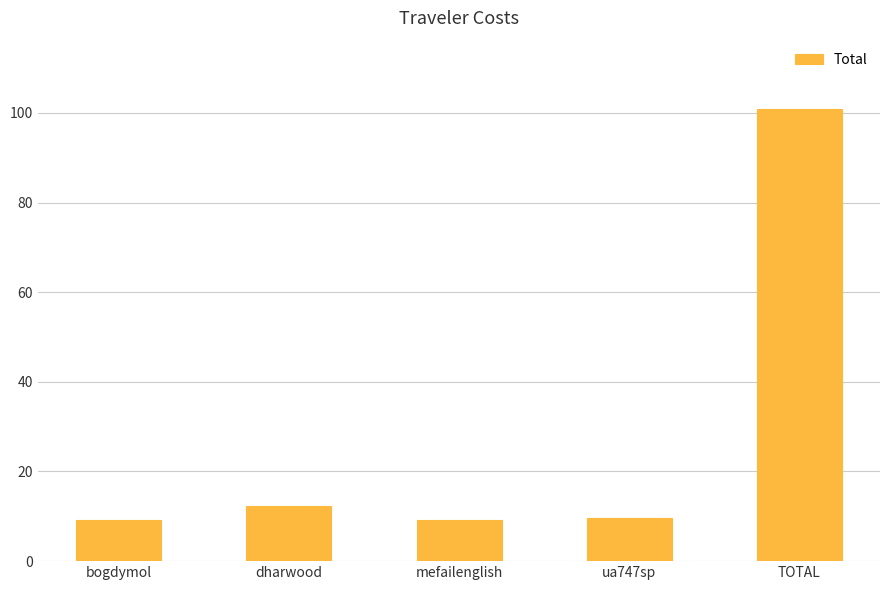

True or false: the data shows 12.3 at dharwood.

True